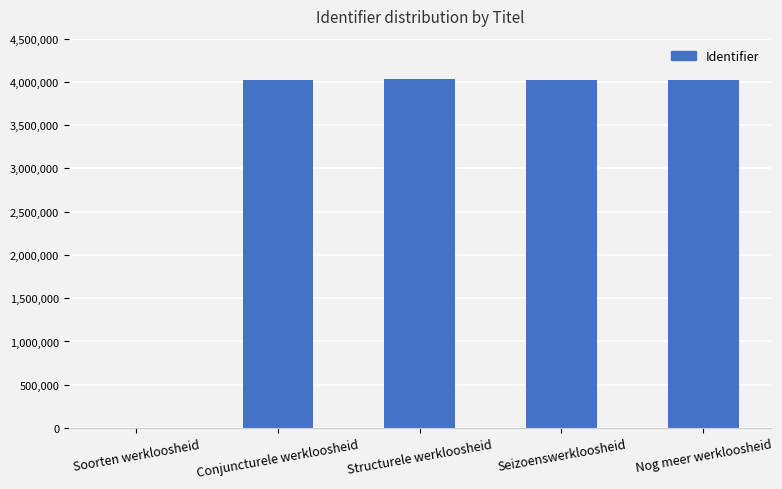

Where is the data nearest to the value 2015422?

Conjuncturele werkloosheid